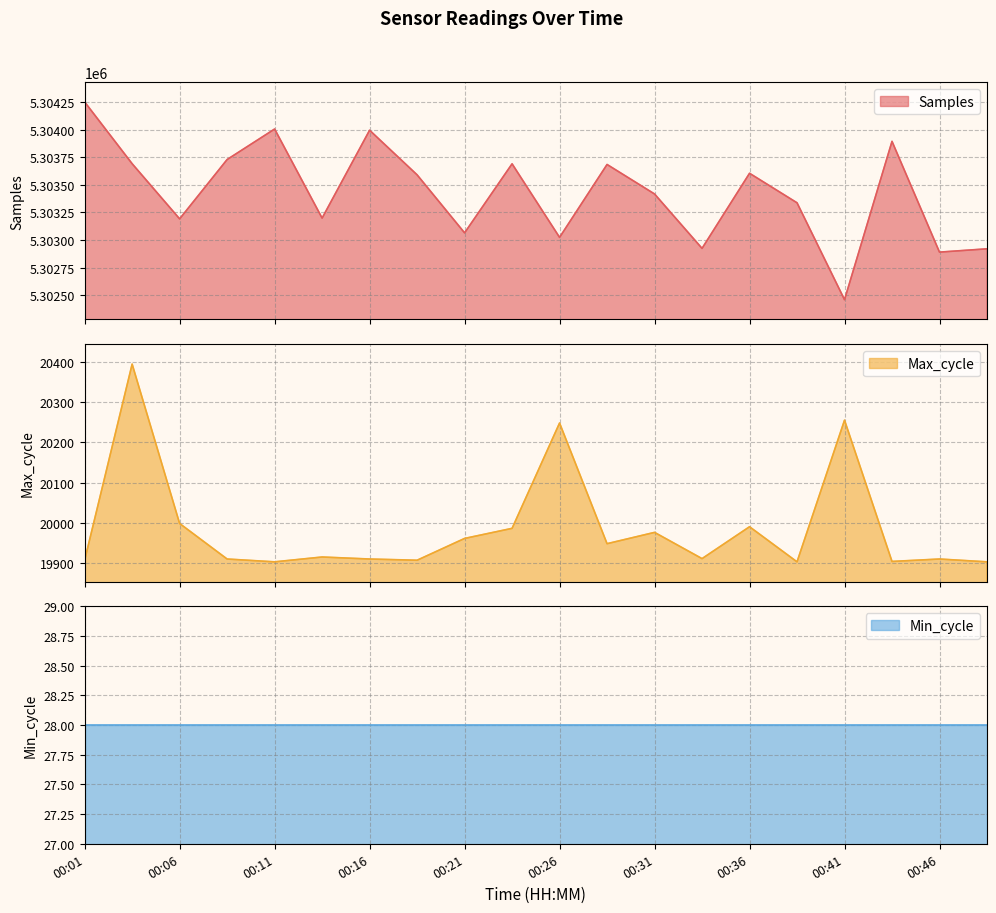

Where does the Max_cycle series first go above 19916?

00:03